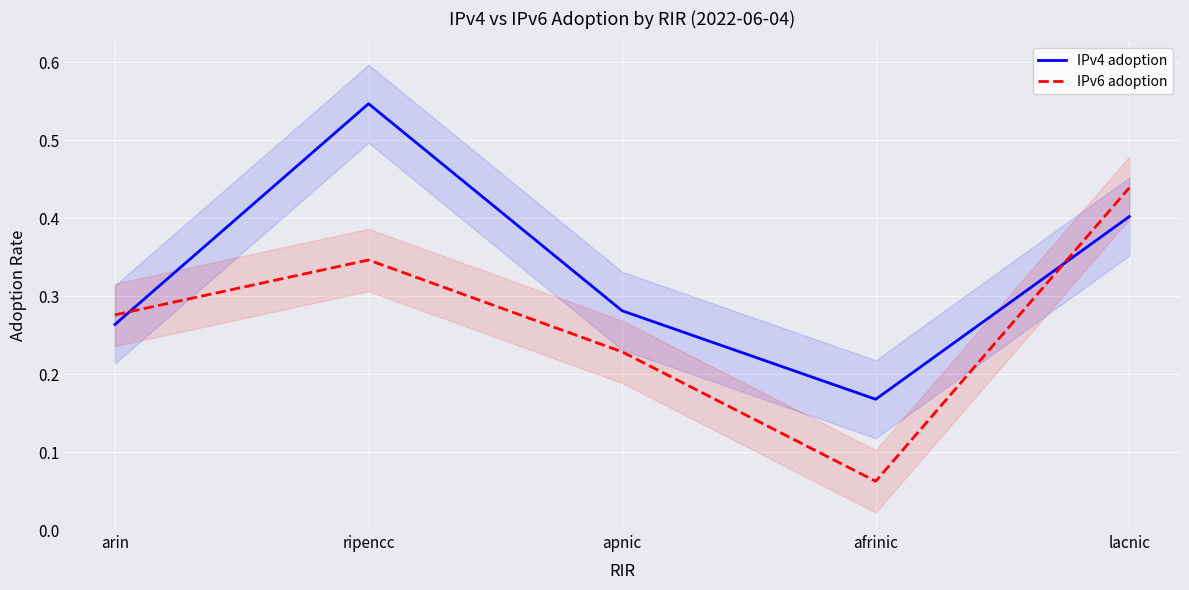

The value of IPv6 adoption at lacnic is 0.4. True or false?

True